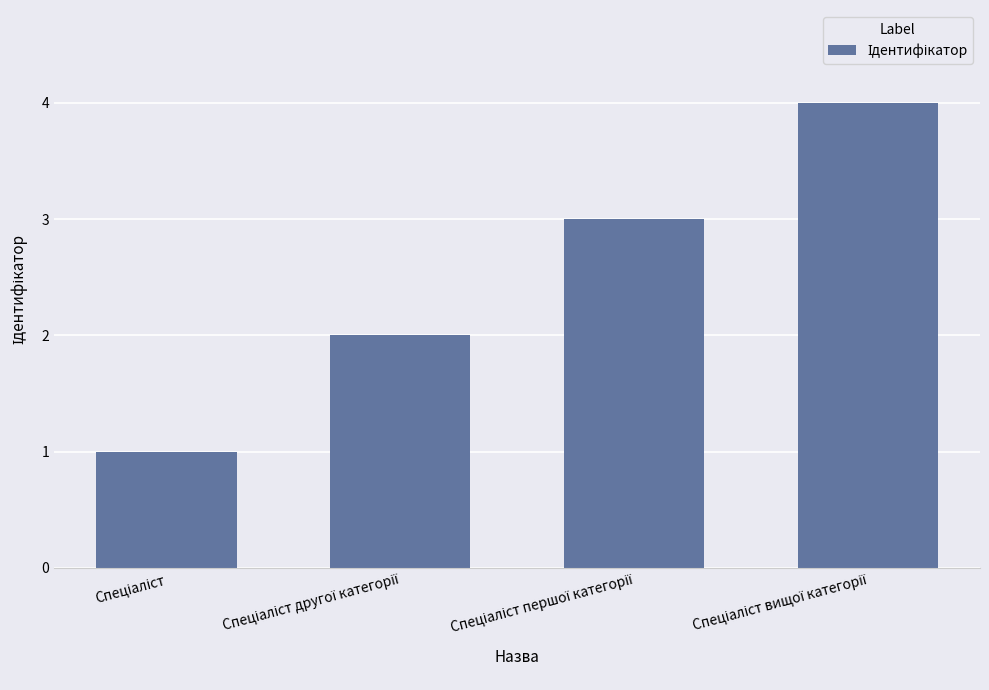

What is the greatest value displayed?

4